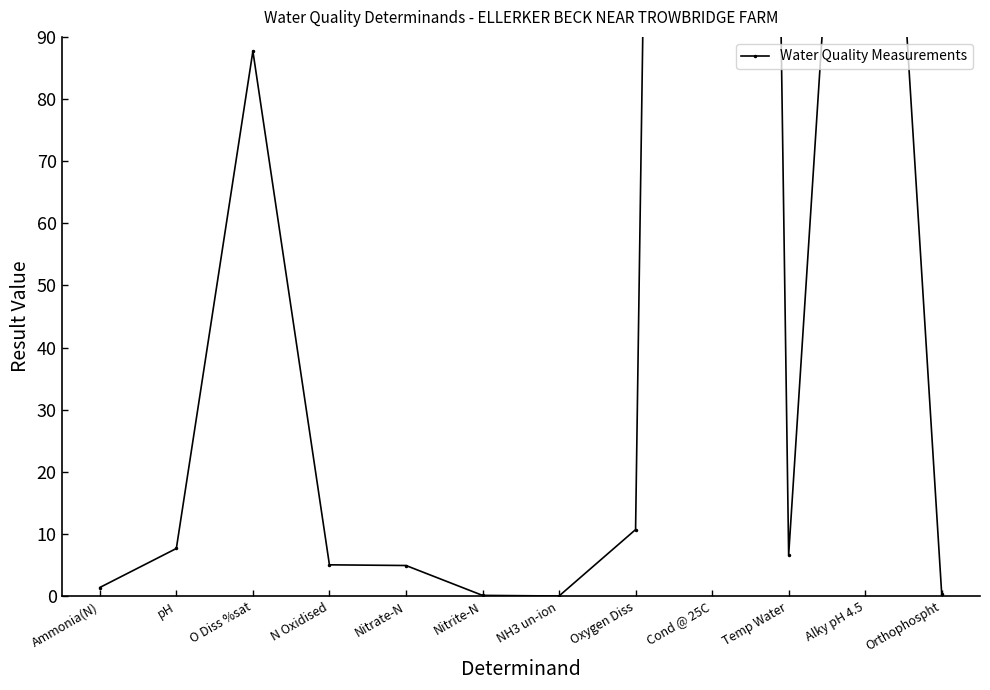

What is the average value?

98.3